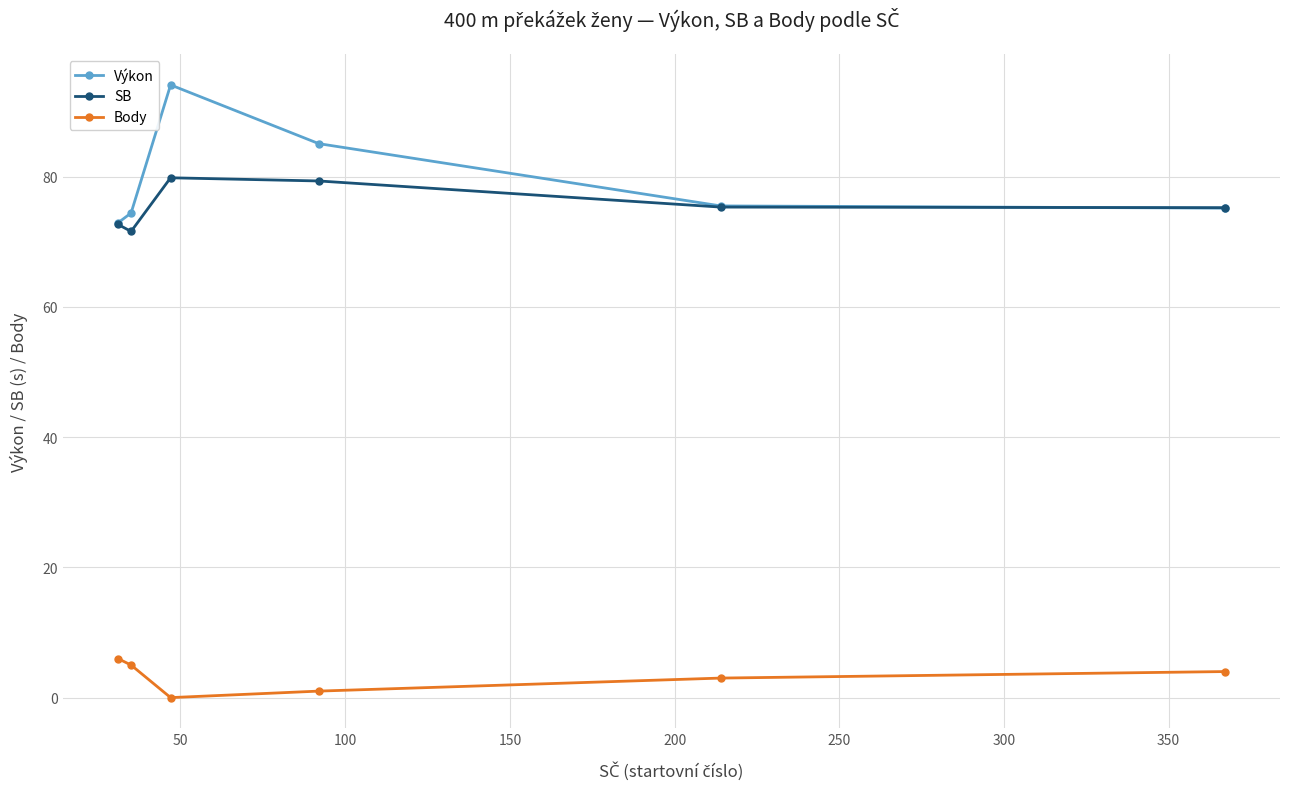

What is the value of the Body point at the 2nd from the left?

5.0